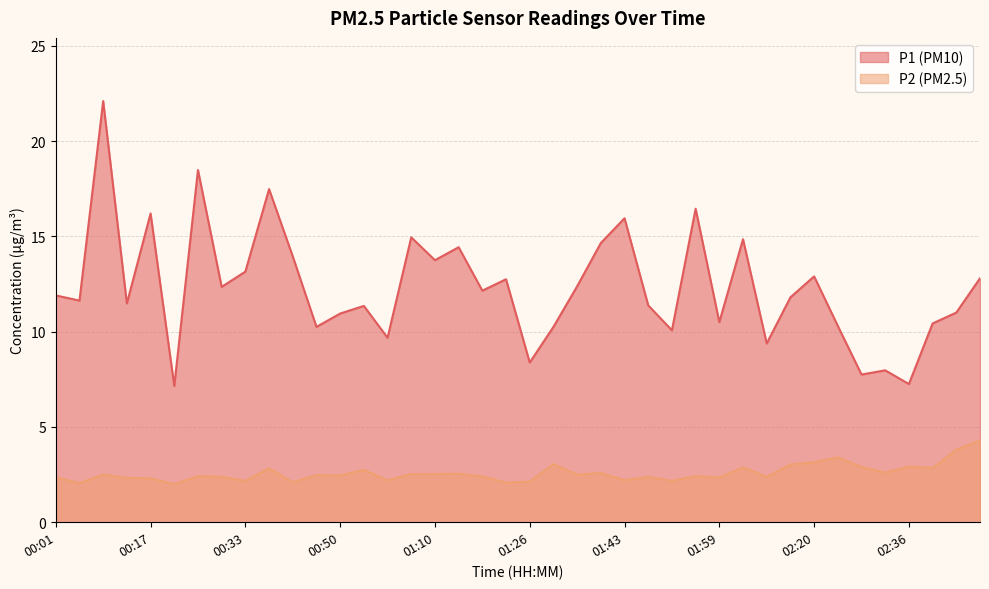

List the labels in order of P2 value, largest first.

02:48, 02:44, 02:24, 02:20, 01:30, 02:16, 02:36, 02:28, 02:03, 02:40, 00:37, 00:54, 02:32, 01:39, 01:14, 01:06, 01:10, 00:09, 01:34, 00:46, 00:50, 00:25, 01:55, 01:18, 00:29, 01:47, 02:12, 00:01, 01:59, 00:13, 00:17, 00:58, 01:43, 00:33, 01:51, 01:26, 00:41, 01:22, 00:05, 00:21